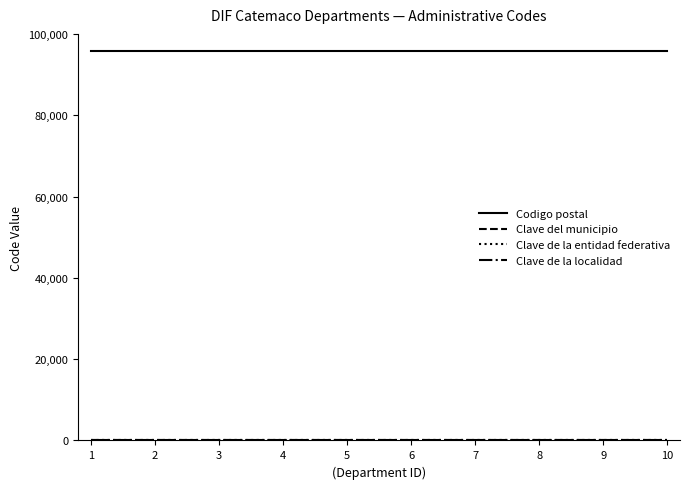

What is the maximum value for Codigo postal?

95870